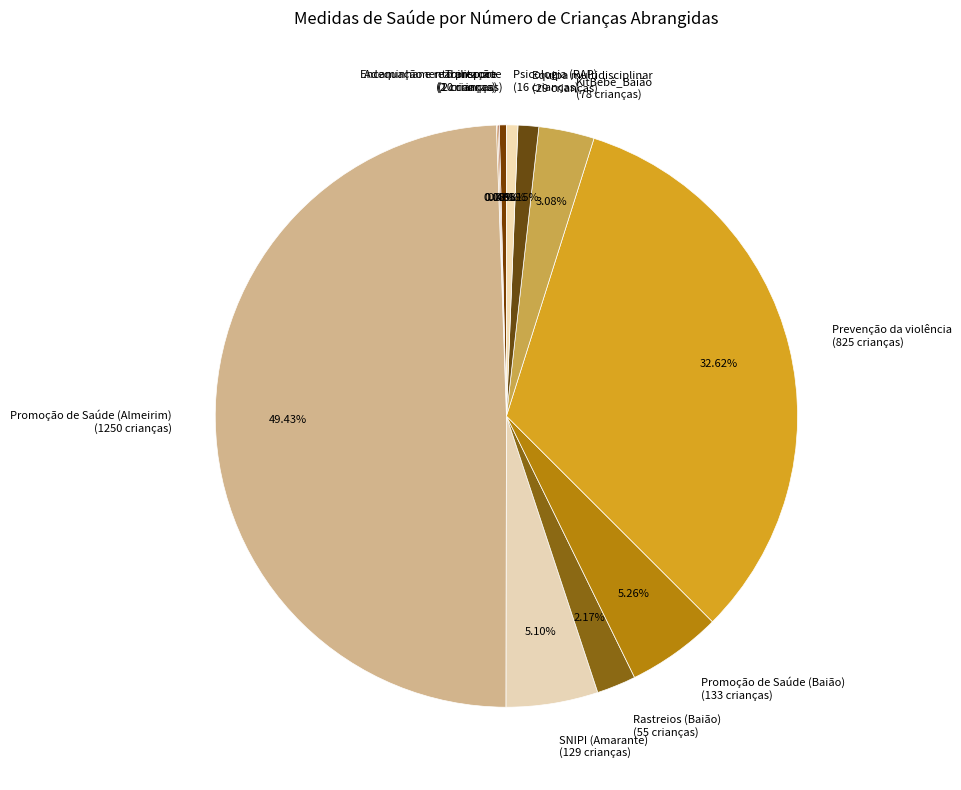

Combined, do Psicologia (RAP) (16 crianças) and KitBebé_Baião (78 crianças) account for over 50%?

No